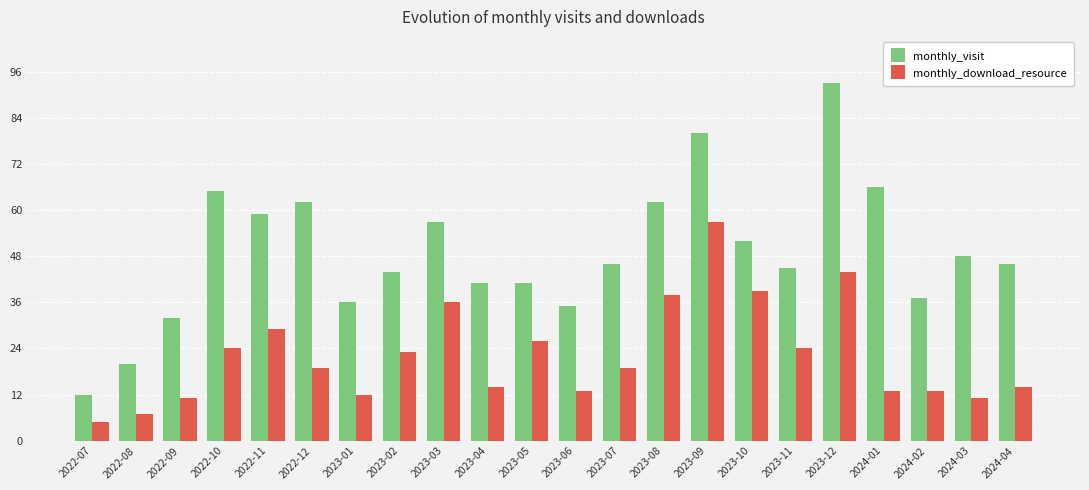

What position from the right is 2024-03?

2